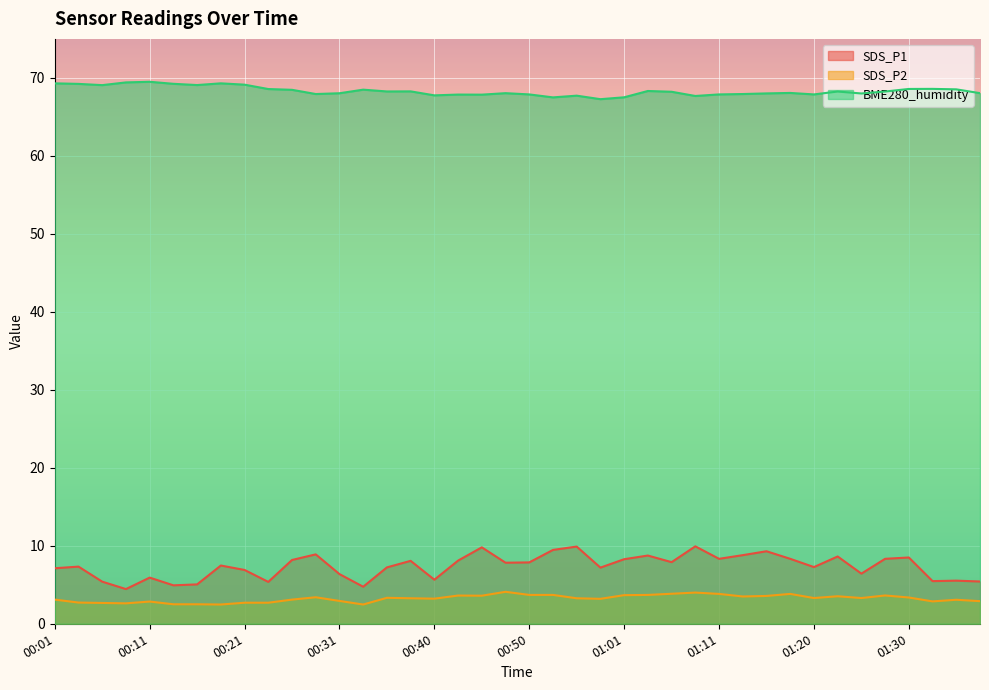

At which category is the sum across all series the highest?

01:08